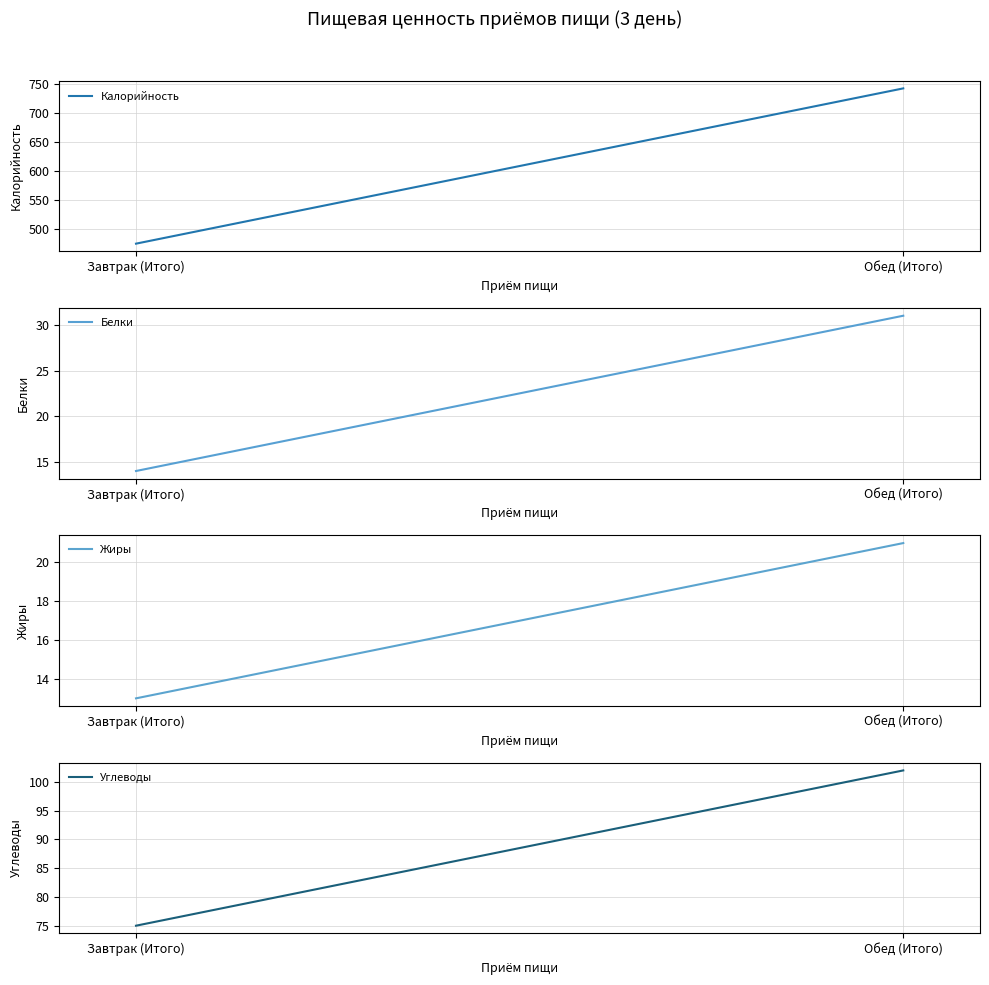

Read the Белки value at Завтрак (Итого), to the nearest 10.

10